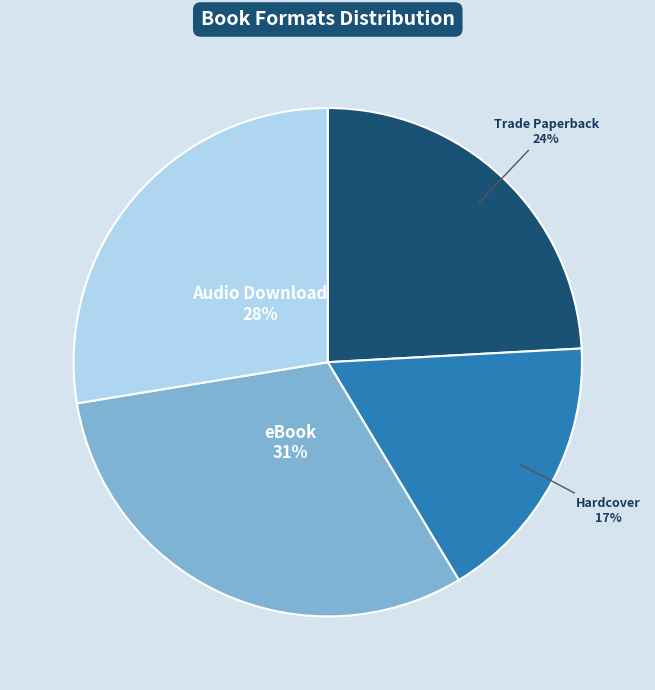

How many segments does this pie chart have?

4